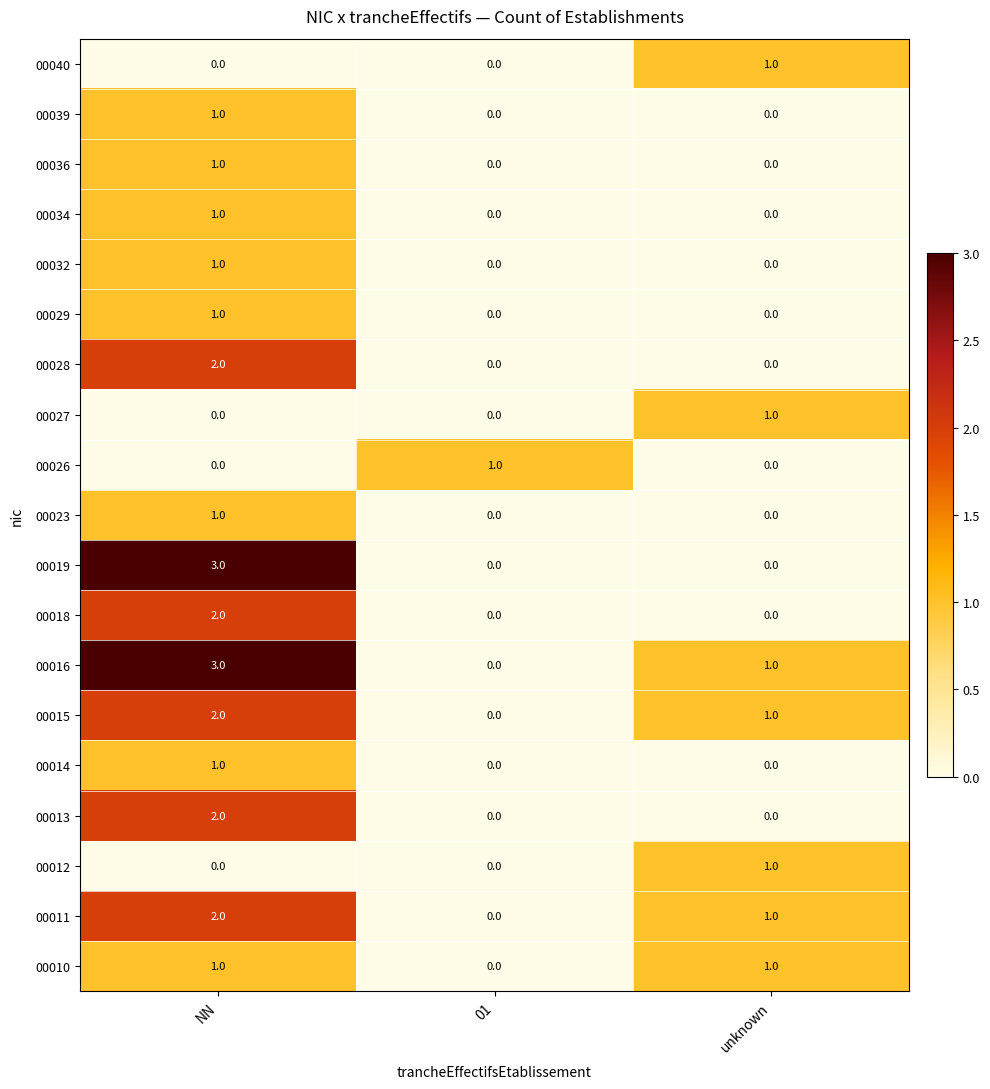

Between NN and unknown, which series saw the biggest shift?

00019